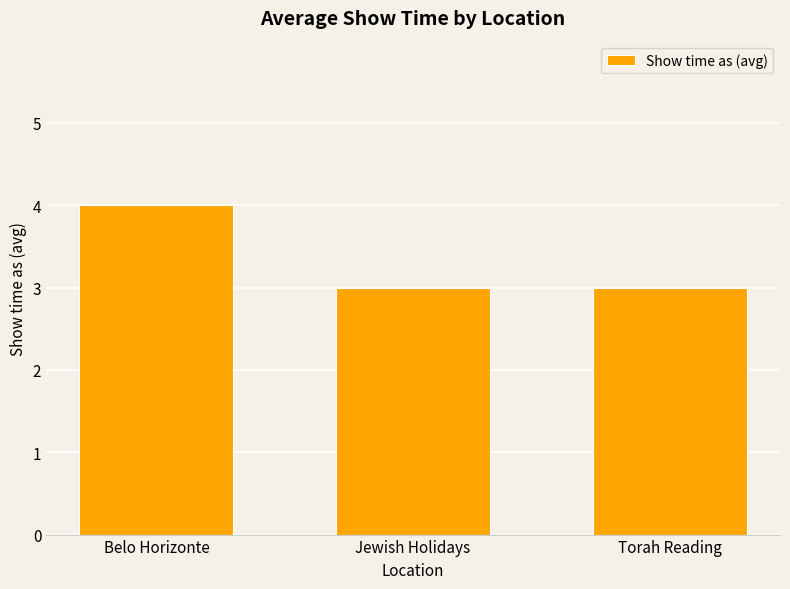

Reading right to left, what are all the values shown in this chart?

Torah Reading=3	Jewish Holidays=3	Belo Horizonte=4